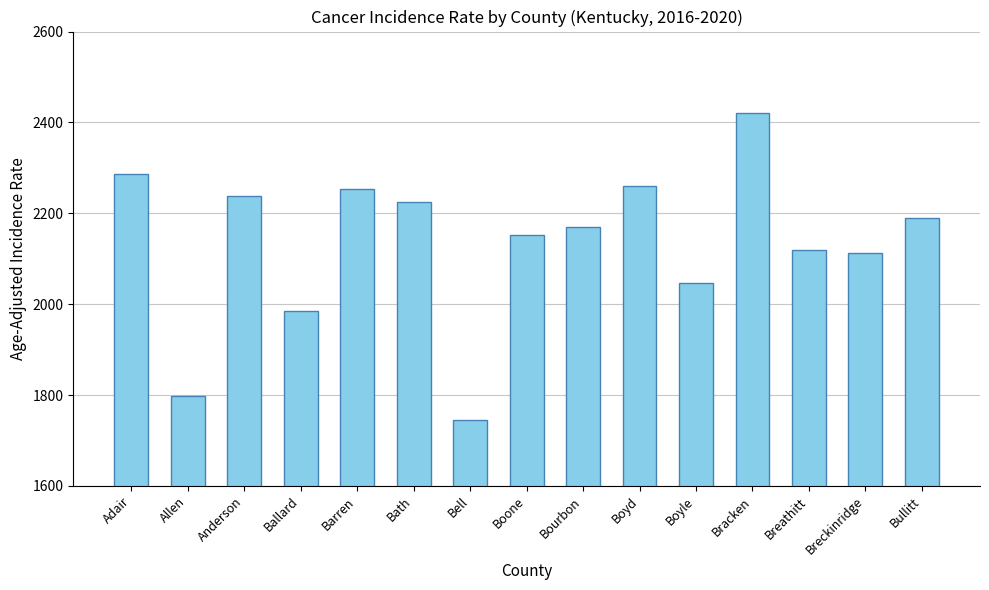

What value does the data have at Bullitt?

2189.9